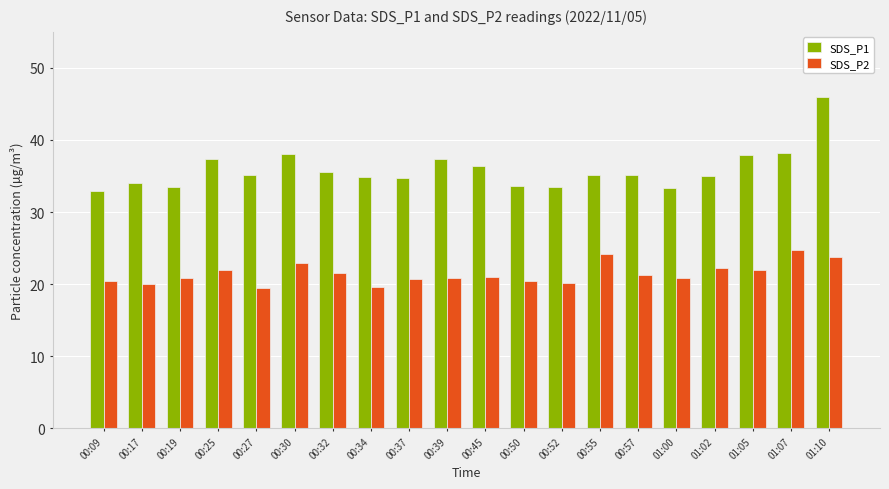

Is it true that SDS_P1 equals 9.3 at 01:02?

False